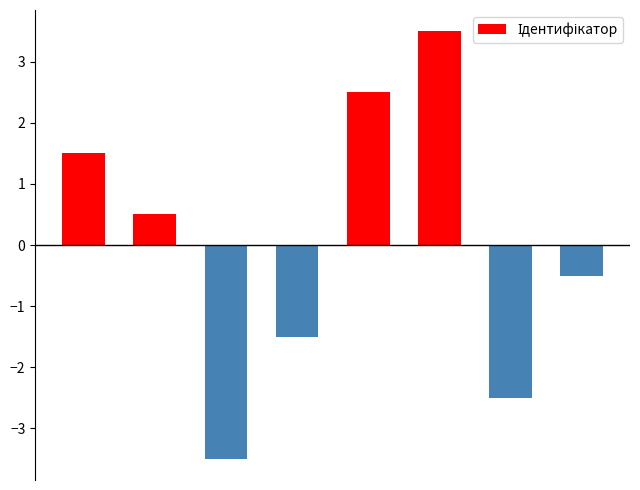

What is the difference between the maximum and minimum values?

7.0